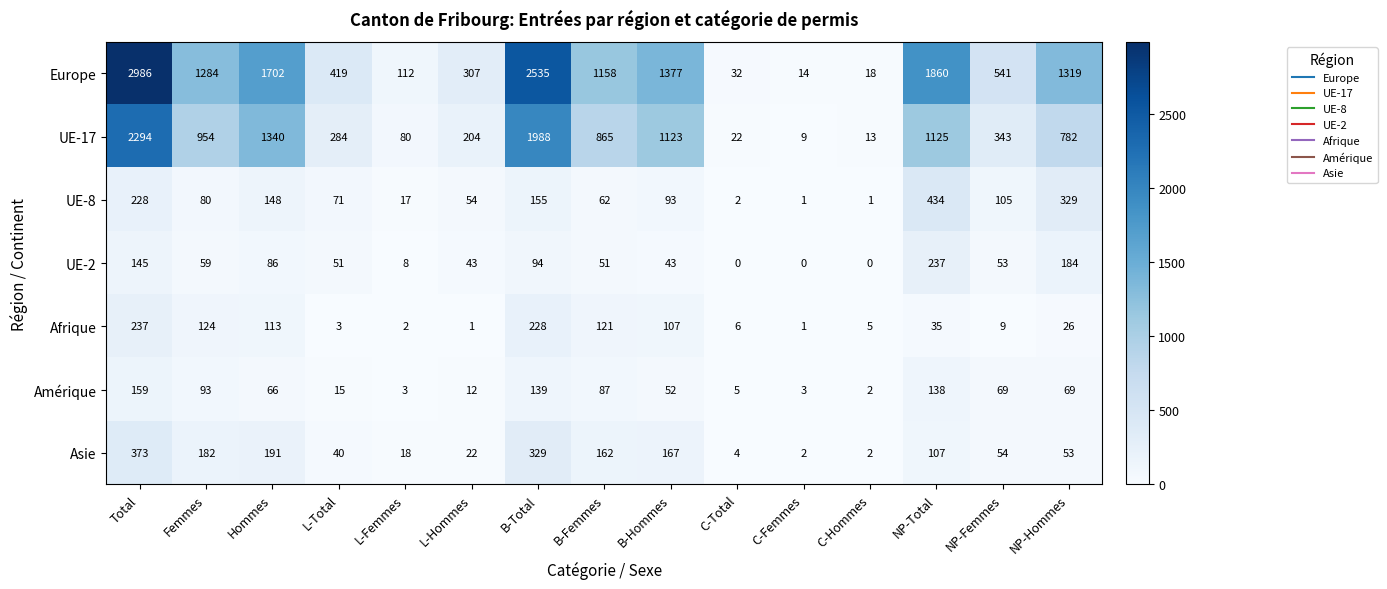

Rank the series at B-Hommes from highest to lowest value.

Europe, UE-17, Asie, Afrique, UE-8, Amérique, UE-2